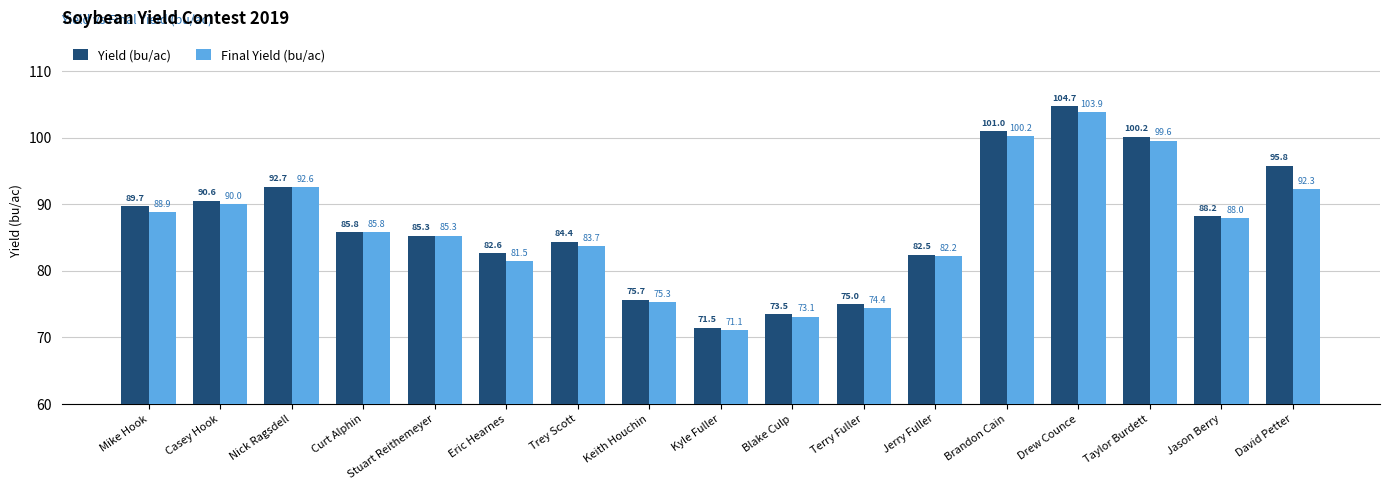

Read the Yield (bu/ac) value at Drew Counce.

104.7